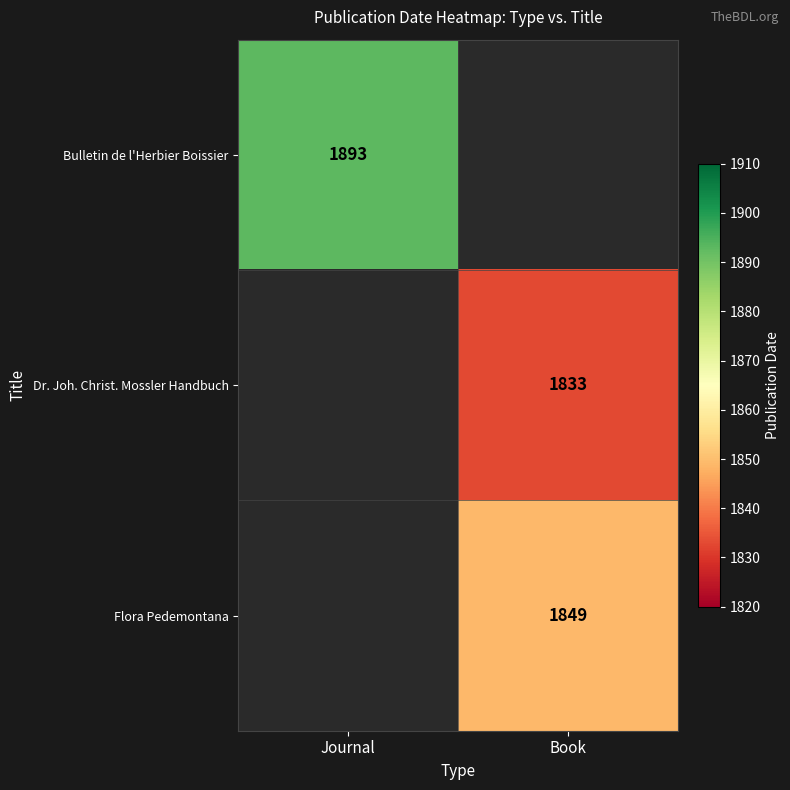

The Dr. Joh. Christ. Mossler Handbuch series shows 592 at Book. True or false?

False